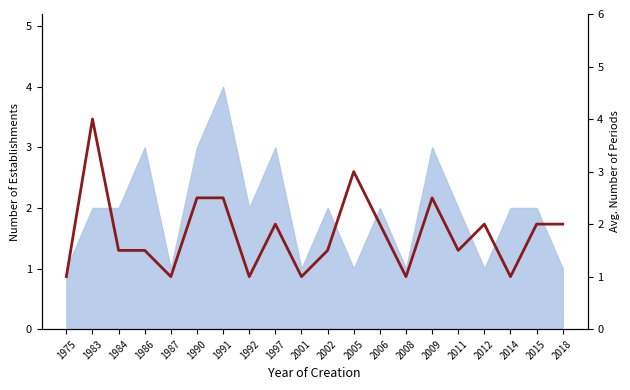

Reading right to left, transcribe all the data shown in this chart.

2018=2.0	2015=2.0	2014=1.0	2012=2.0	2011=1.5	2009=2.5	2008=1.0	2006=2.0	2005=3.0	2002=1.5	2001=1.0	1997=2.0	1992=1.0	1991=2.5	1990=2.5	1987=1.0	1986=1.5	1984=1.5	1983=4.0	1975=1.0